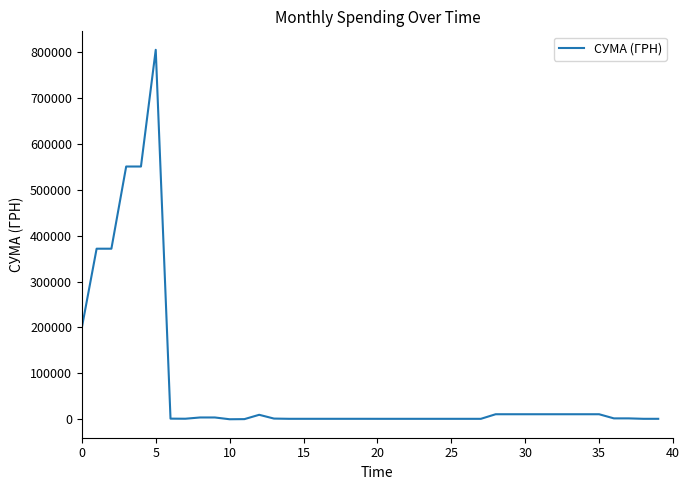

What is the greatest value displayed?

804347.3